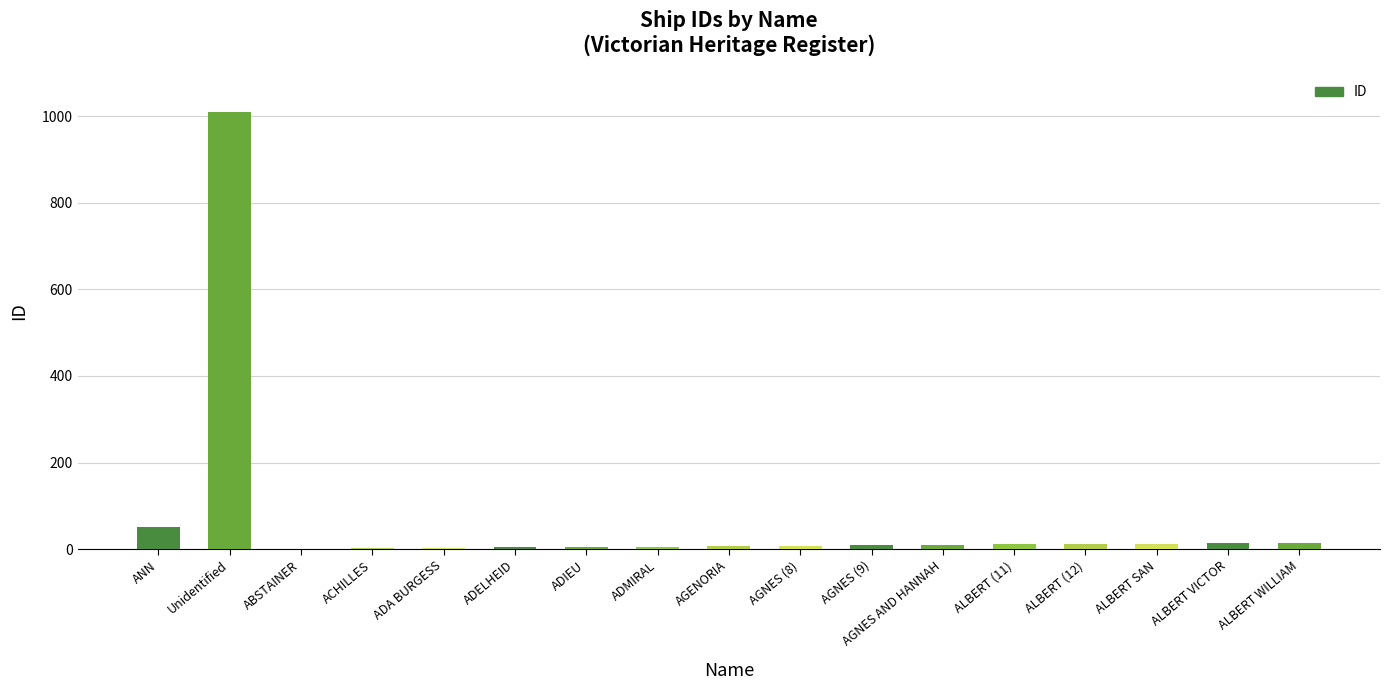

What is the sum of all values?

1180